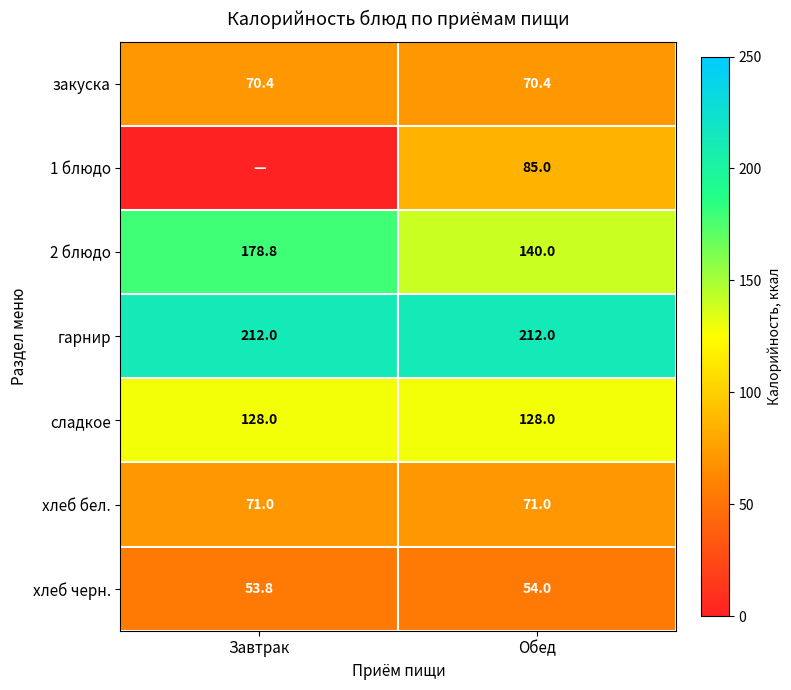

At which label does 2 блюдо first exceed 178?

Завтрак